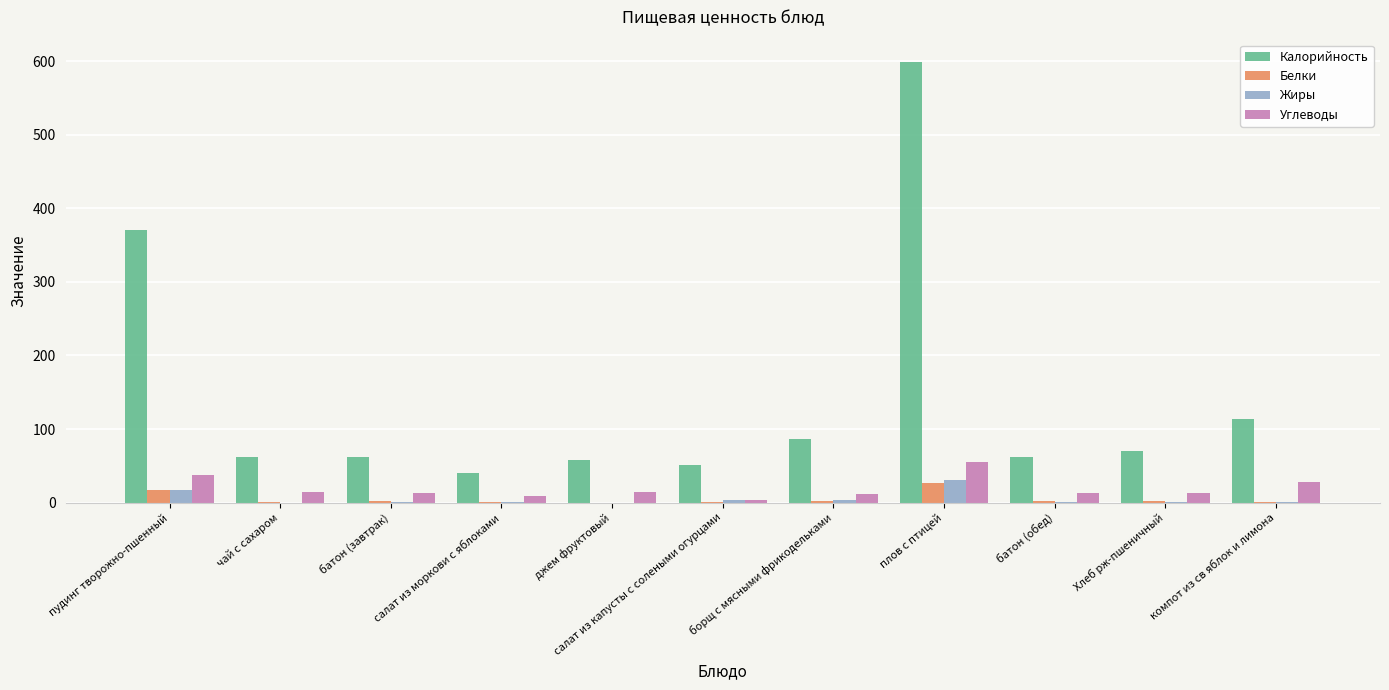

What is the sum of all Углеводы values?

213.8